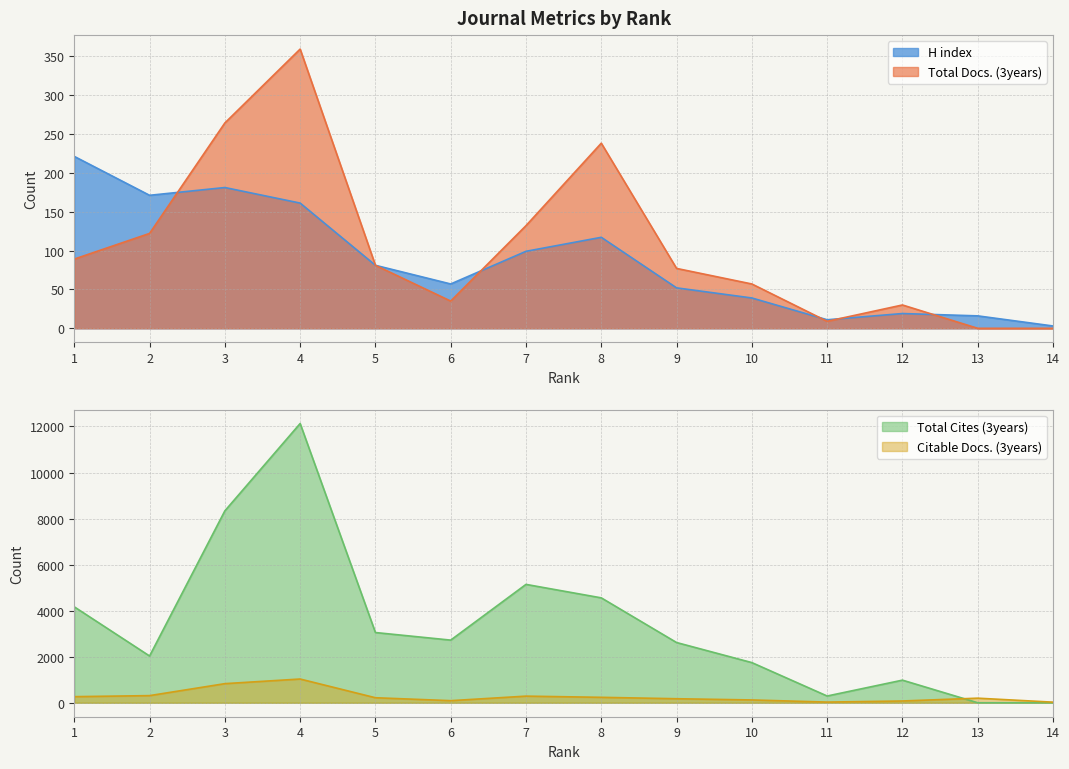

At which category is the sum across all series the highest?

4